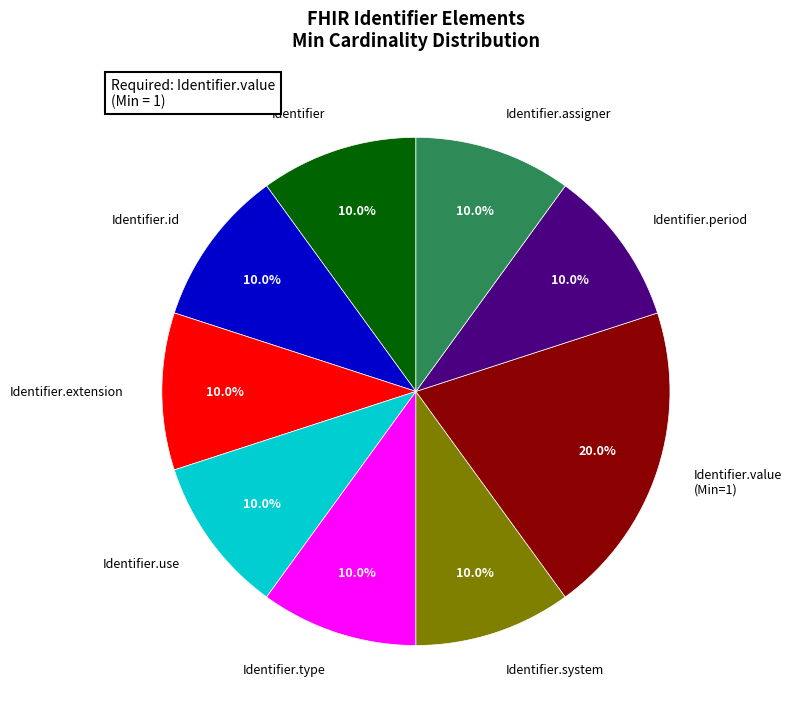

Which category has the biggest portion of the pie?

Identifier.value (Min=1)